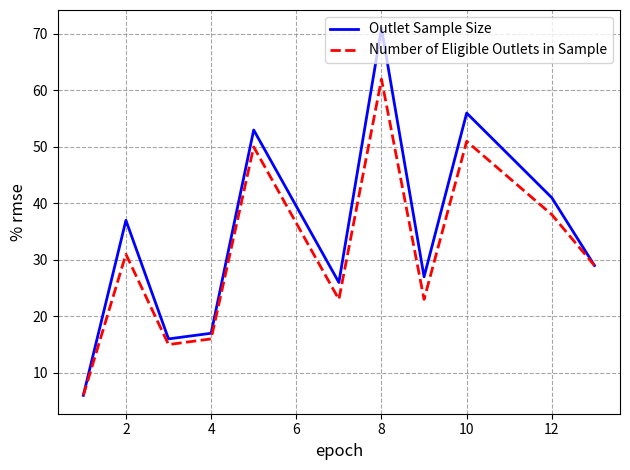

Rank the series by their maximum value, from highest to lowest.

Outlet Sample Size, Number of Eligible Outlets in Sample